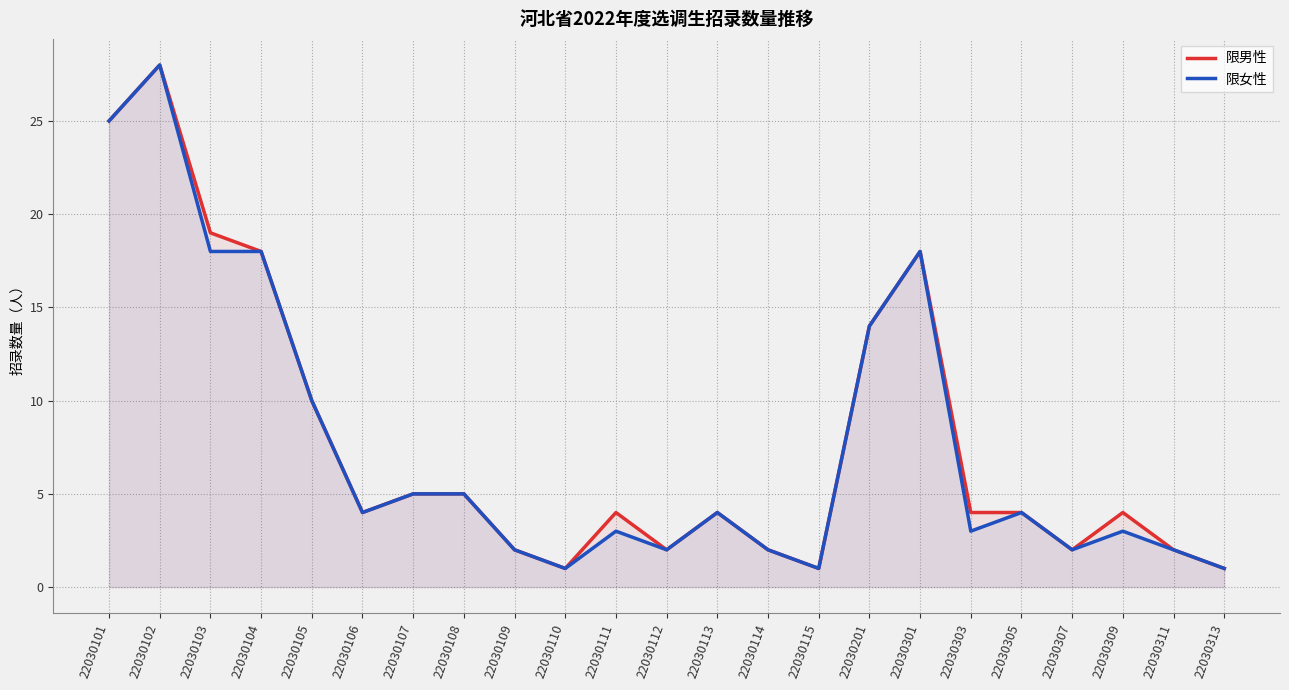

Where is the first local minimum for 限男性?

22030106